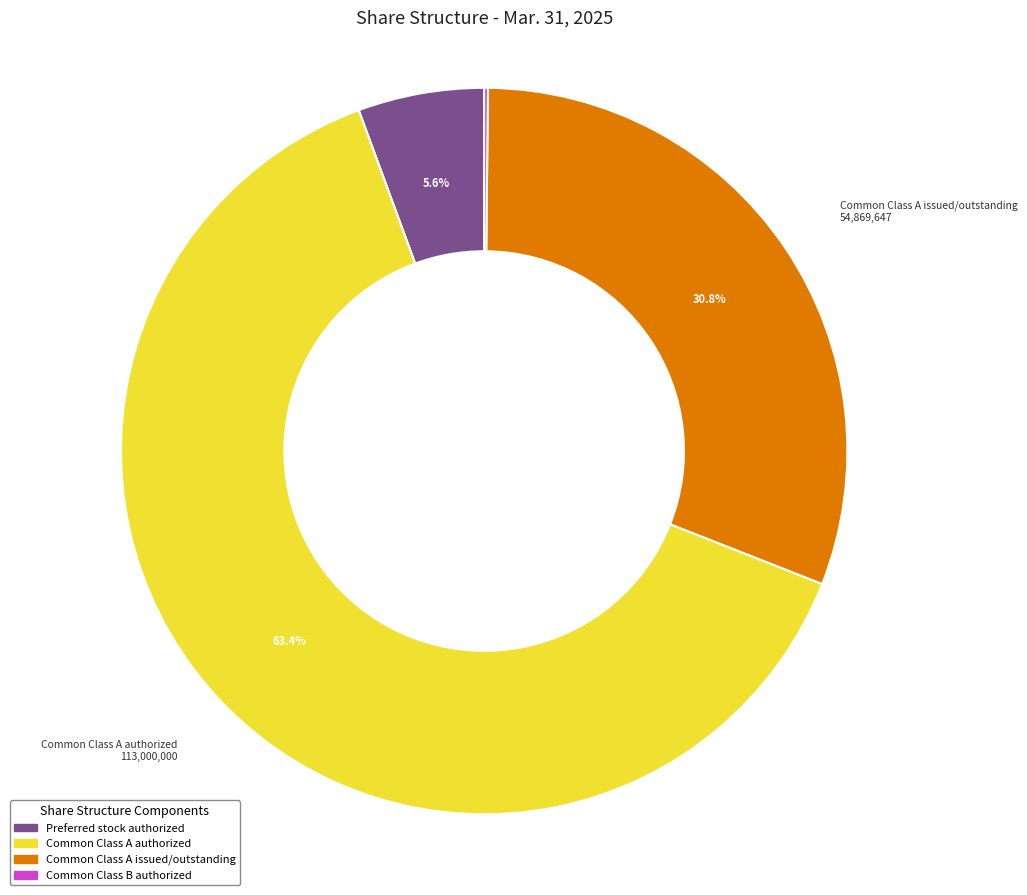

What is the ratio of the value at Common Class A authorized to the value at Common Class A issued/outstanding?

2.1